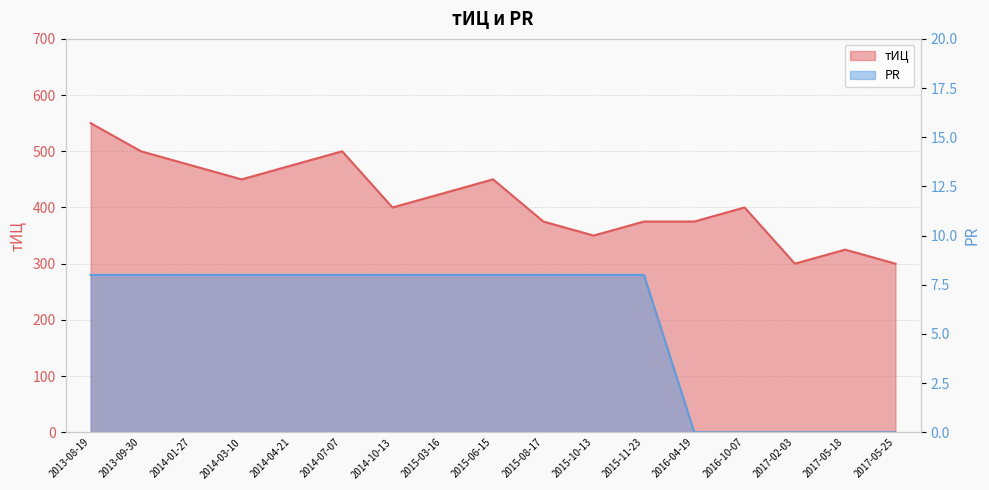

What is the sum of the PR values at 2014-01-27 and 2016-10-07?

8